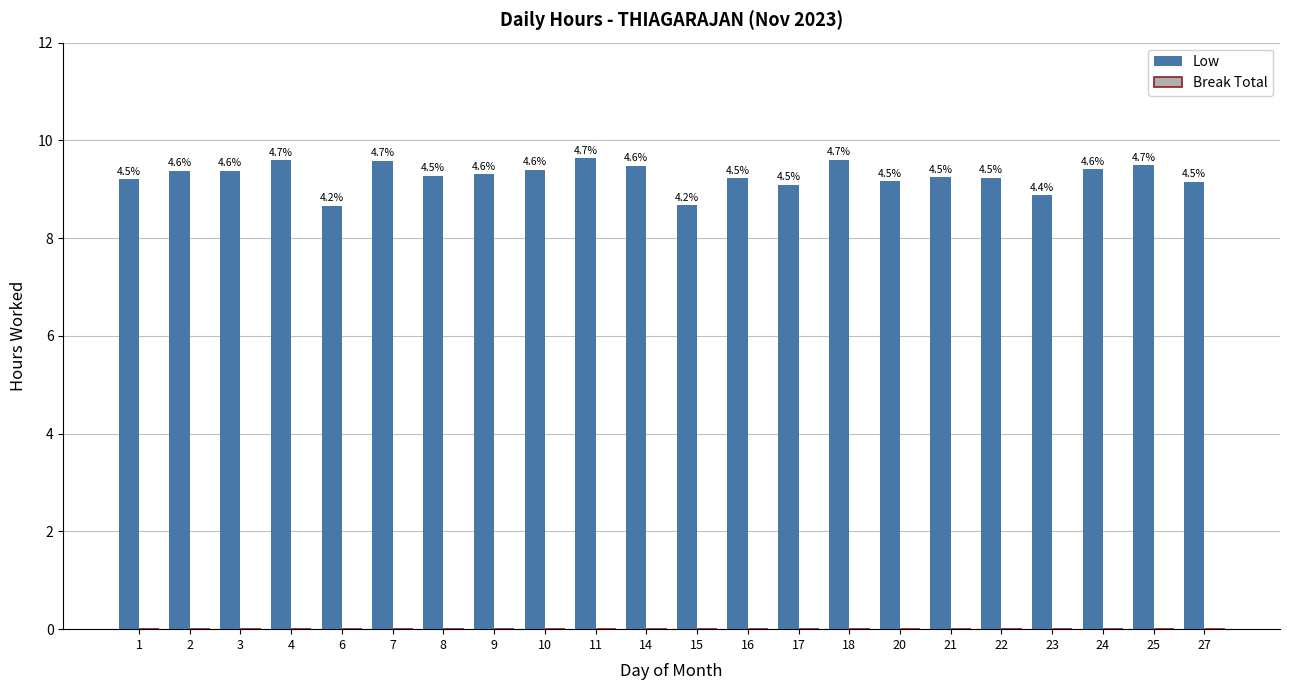

How many bars are there in total?

22